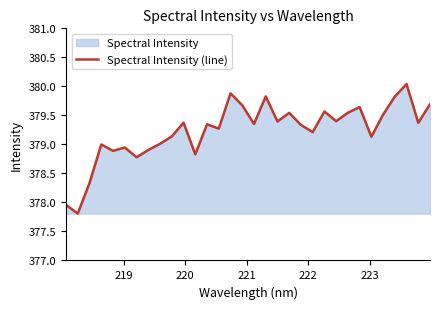

What is the difference between the maximum and minimum values?

2.2